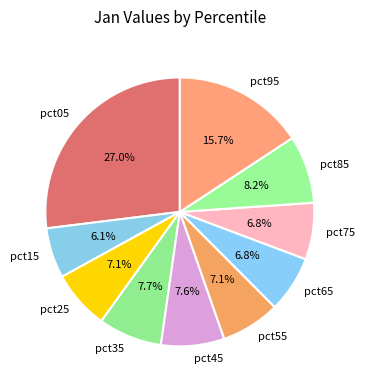

To the nearest percent, what is the combined percentage of pct65 and pct75?

14%